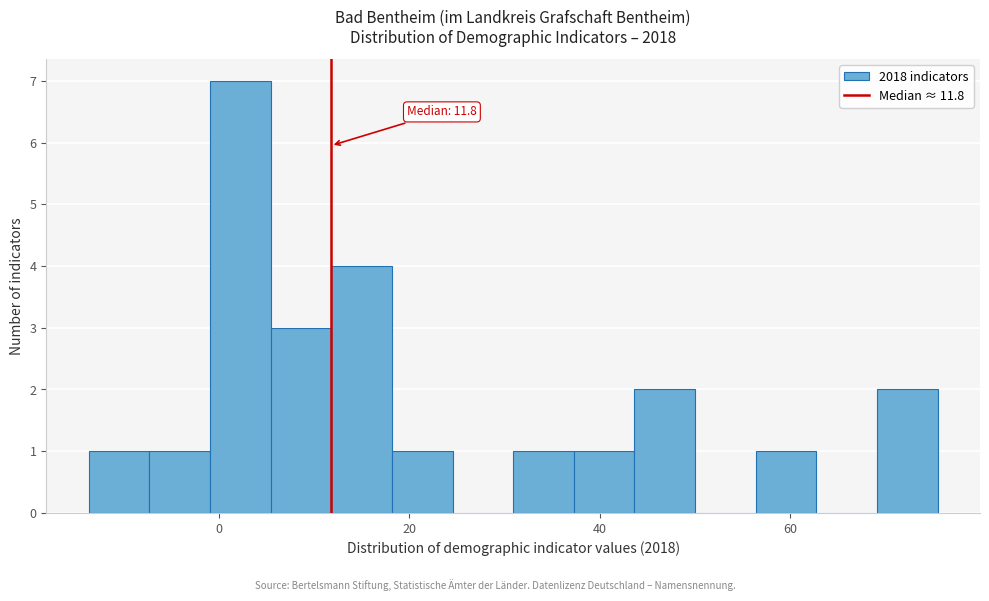

Read against the x-axis, roughly where is the centre of the tallest bar?

2